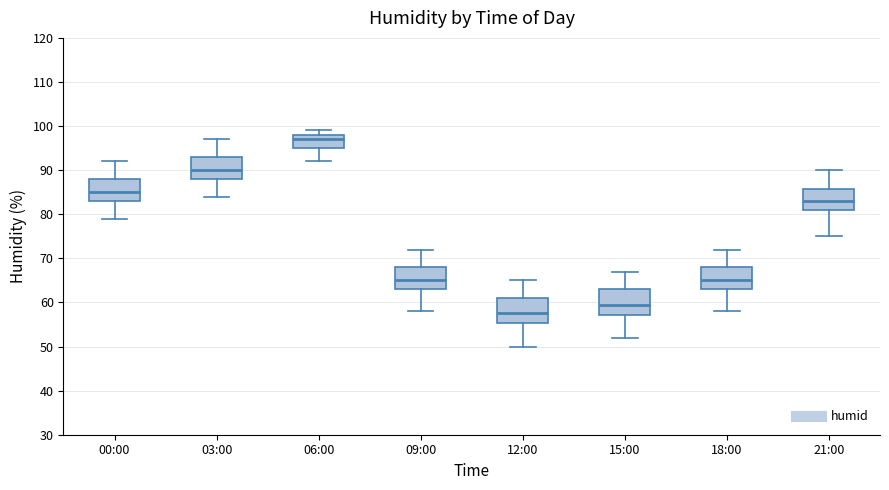

Where does the median line of the box for 18:00 sit on the y-axis? The values are not printed on the chart, so give them approximately, as read against the axis.

65